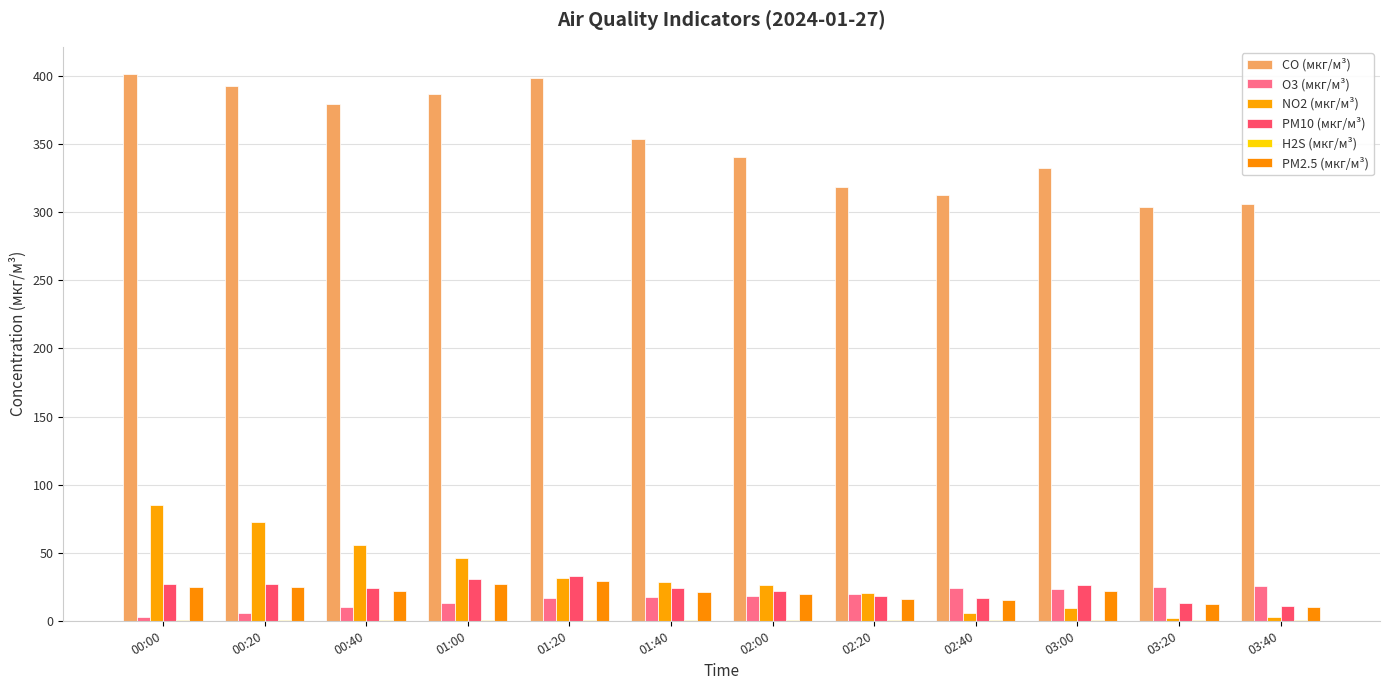

How many data points does each series have?

12